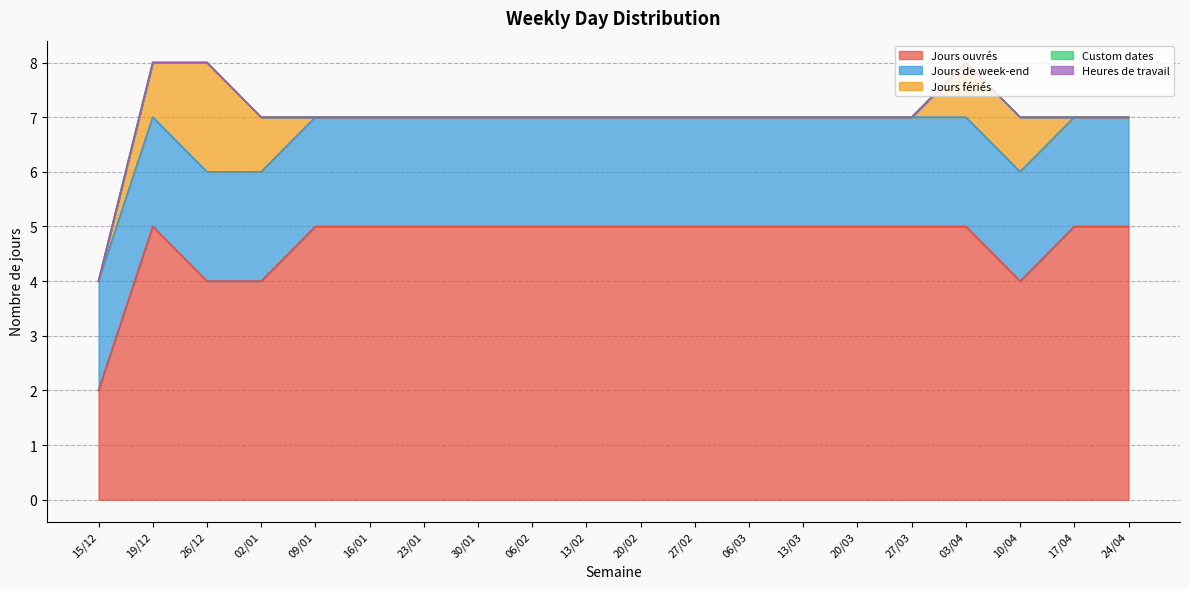

What is the difference between the highest and lowest values at 30/01?

5